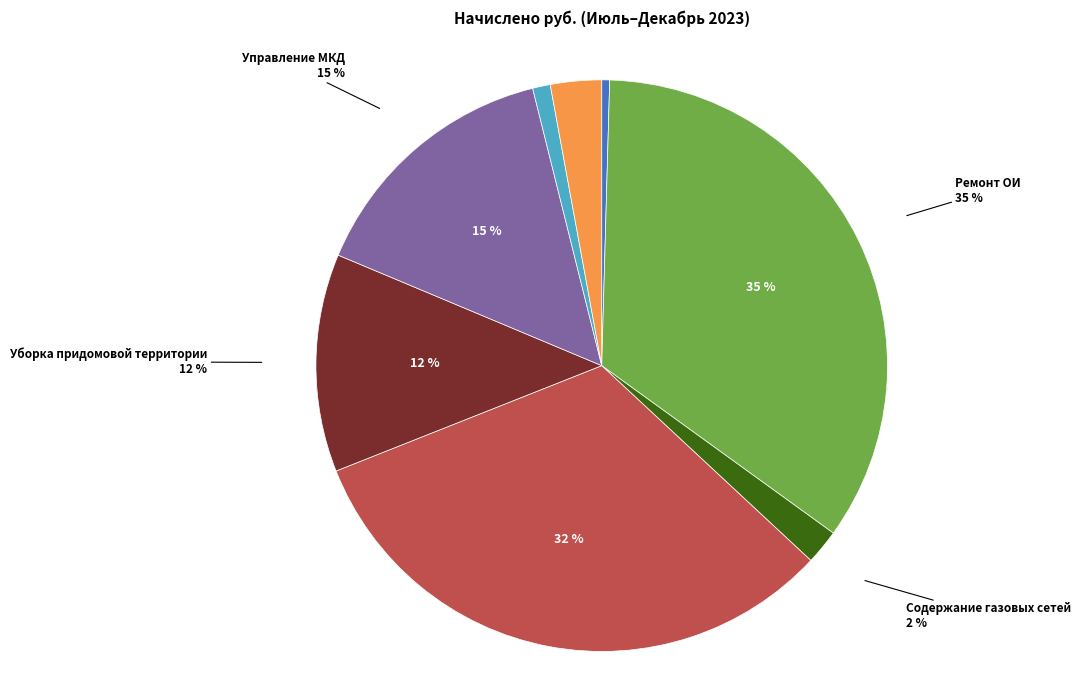

What percentage is NOT represented by Содержание газовых сетей?

98.0%